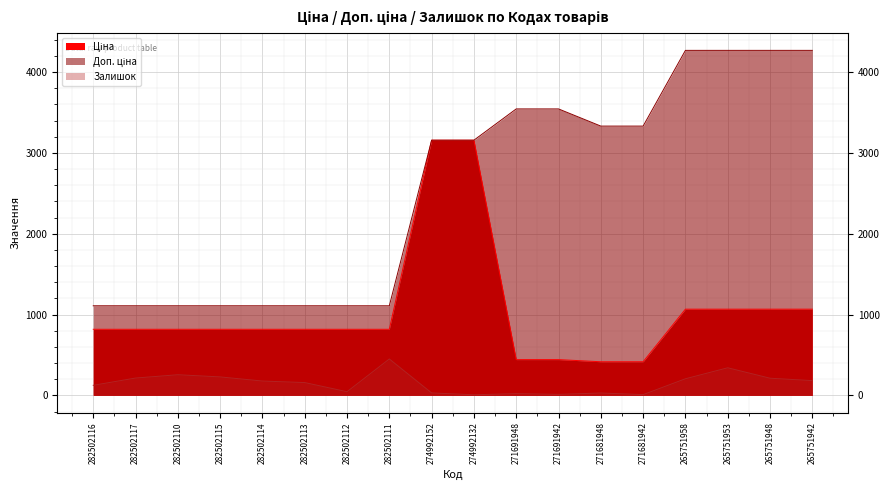

Reading left to right, transcribe all the data shown in this chart.

Ціна: 282502116=818.5	282502117=818.5	282502110=818.5	282502115=818.5	282502114=818.5	282502113=818.5	282502112=818.5	282502111=818.5	274992152=3157.9	274992132=3157.9	271691948=443.1	271691942=443.1	271681948=416.6	271681942=416.6	265751958=1067.3	265751953=1067.3	265751948=1067.3	265751942=1067.3
Доп. ціна: 282502116=1109.2	282502117=1109.2	282502110=1109.2	282502115=1109.2	282502114=1109.2	282502113=1109.2	282502112=1109.2	282502111=1109.2	274992152=3158.0	274992132=3158.0	271691948=3545.0	271691942=3545.0	271681948=3332.5	271681942=3332.5	265751958=4269.4	265751953=4269.4	265751948=4269.4	265751942=4269.4
Залишок: 282502116=125.0	282502117=215.0	282502110=256.0	282502115=229.0	282502114=178.0	282502113=159.0	282502112=46.0	282502111=451.0	274992152=31.0	274992132=8.0	271691948=22.0	271691942=13.0	271681948=30.0	271681942=10.0	265751958=206.0	265751953=342.0	265751948=213.0	265751942=183.0